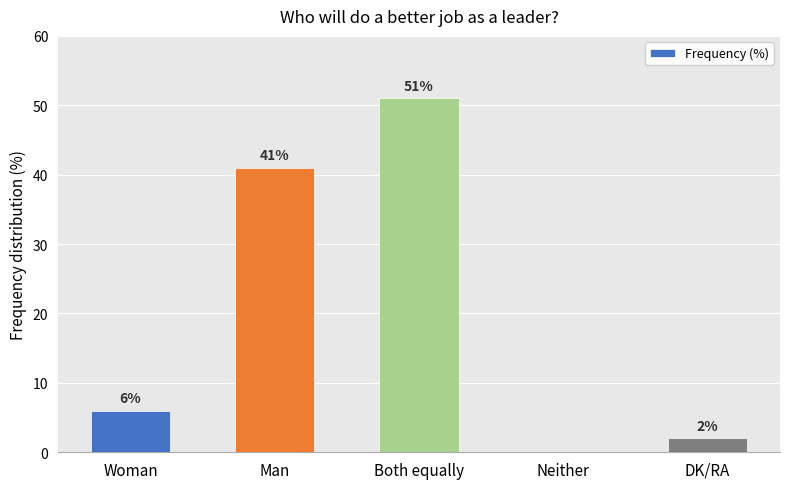

Between Neither and DK/RA, which is larger?

DK/RA